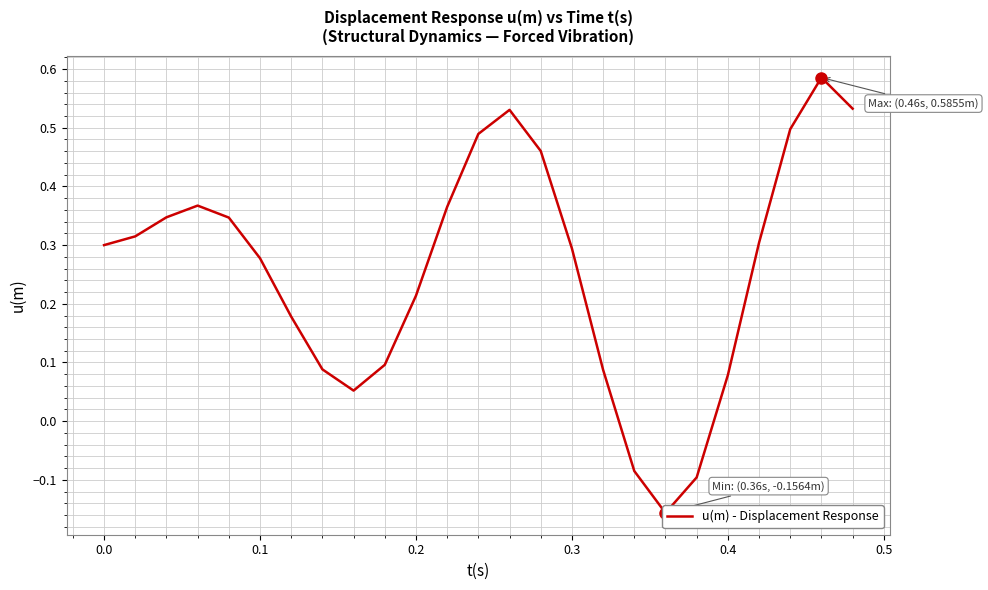

How many values exceed 0?

22